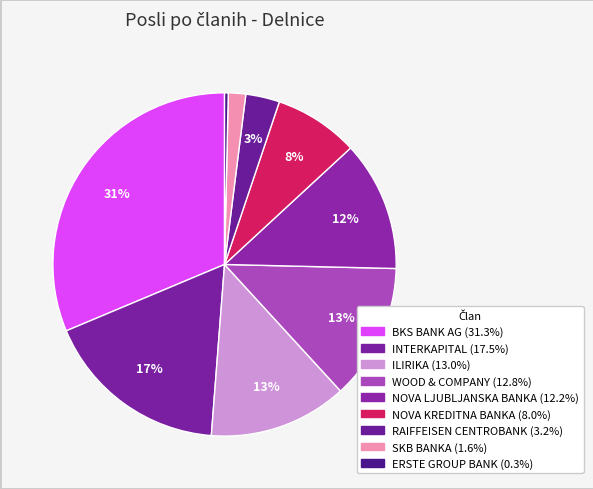

The INTERKAPITAL slice represents 17% of the pie. True or false?

True